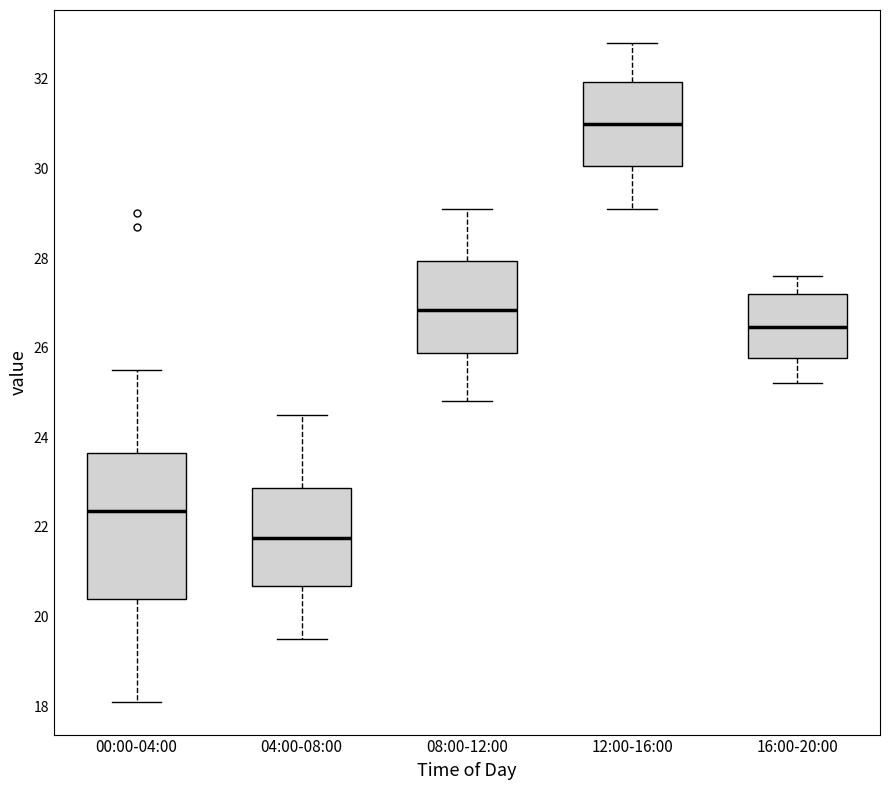

Which box is the tallest, from its lower edge to its upper edge?

00:00-04:00